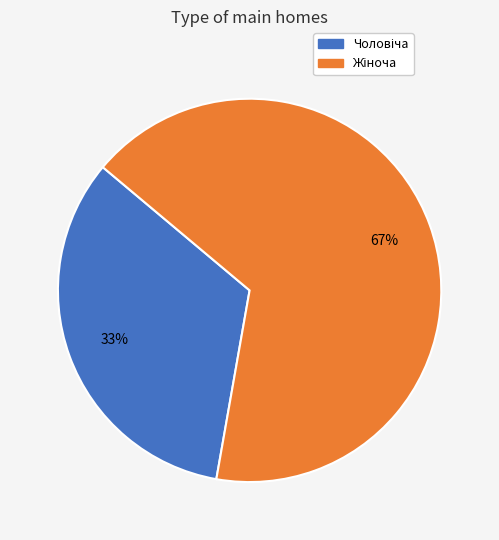

Is there any slice that represents more than half of the pie?

Yes